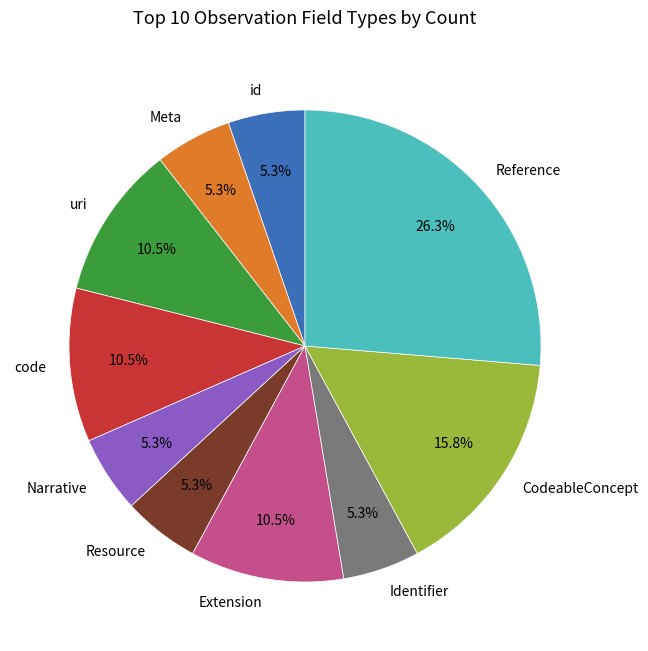

Combined, do Extension and Reference account for over 50%?

No